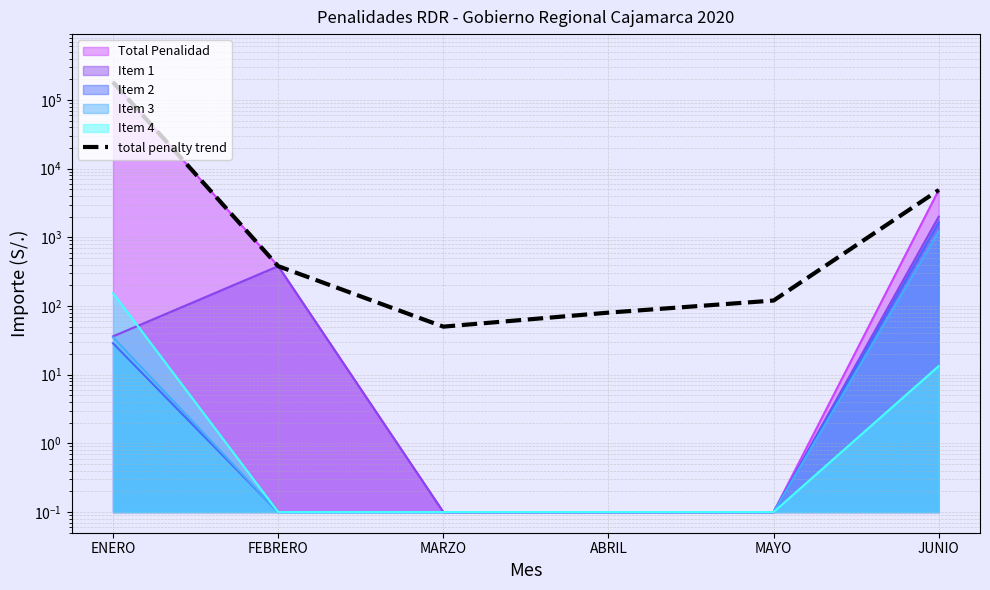

What is the label of the 5th point from the right?

FEBRERO